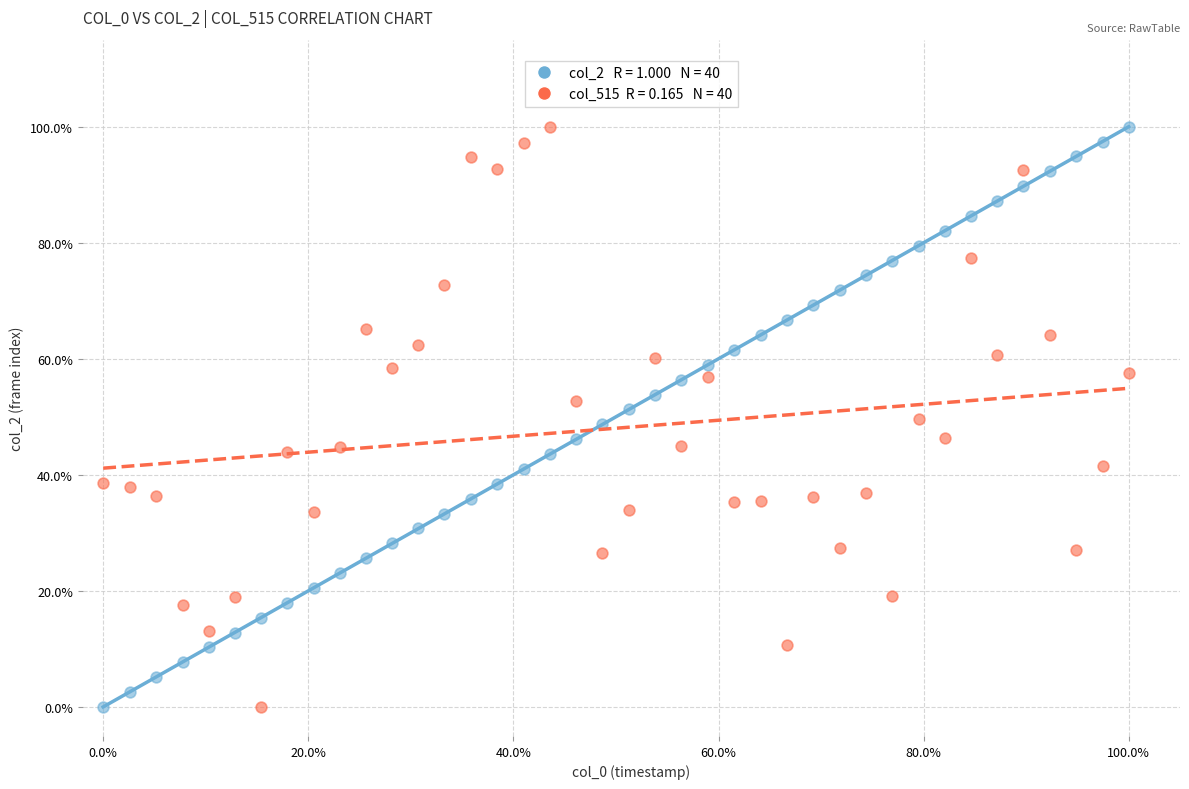

Across all data points, what is the range of X values (max minus min)?

1.0